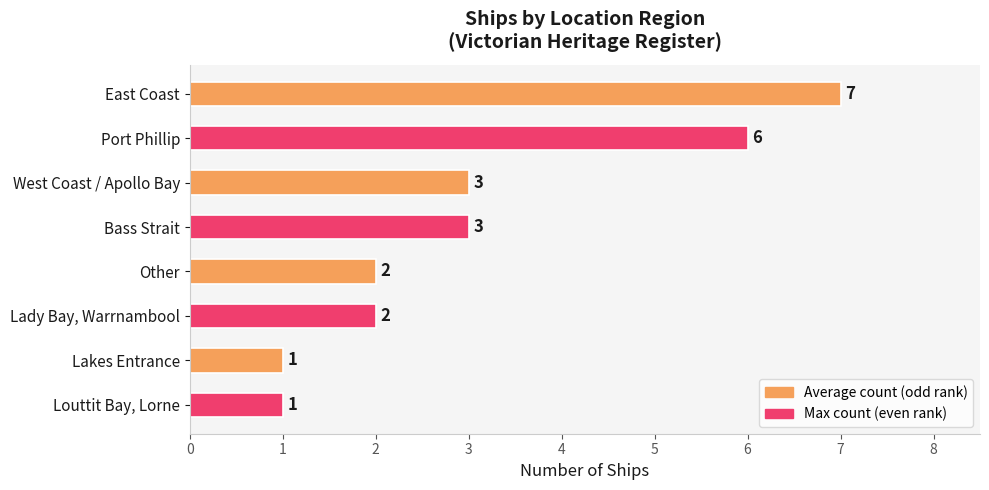

What is the greatest value displayed?

7